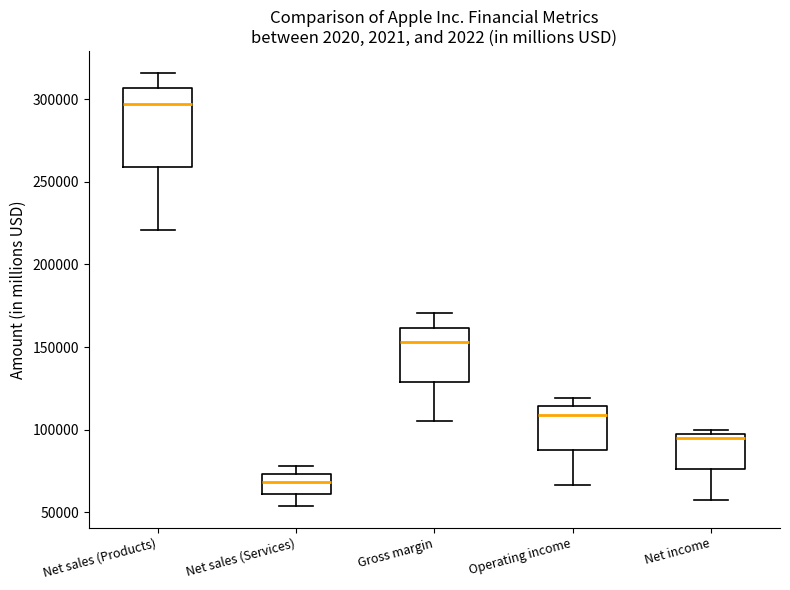

Reading left to right, read every box against the y-axis: the position of its median line, the range the box covers, and the ends of its whiskers. The values are not printed on the chart, so give them approximately, as read against the axis.

Net sales (Products): median 295000, box 260000 to 305000, whiskers 220000 to 315000
Net sales (Services): median 70000, box 60000 to 75000, whiskers 55000 to 80000
Gross margin: median 155000, box 130000 to 160000, whiskers 105000 to 170000
Operating income: median 110000, box 90000 to 115000, whiskers 65000 to 120000
Net income: median 95000 (just below the box's upper edge), box 75000 to 95000, whiskers 55000 to 100000